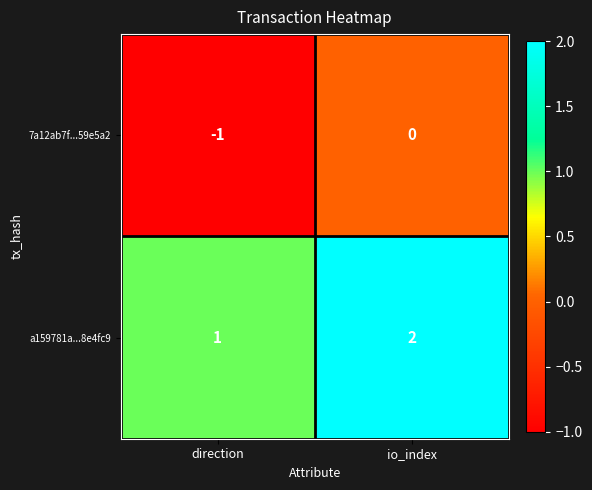

Which label corresponds to the largest value in the chart?

io_index